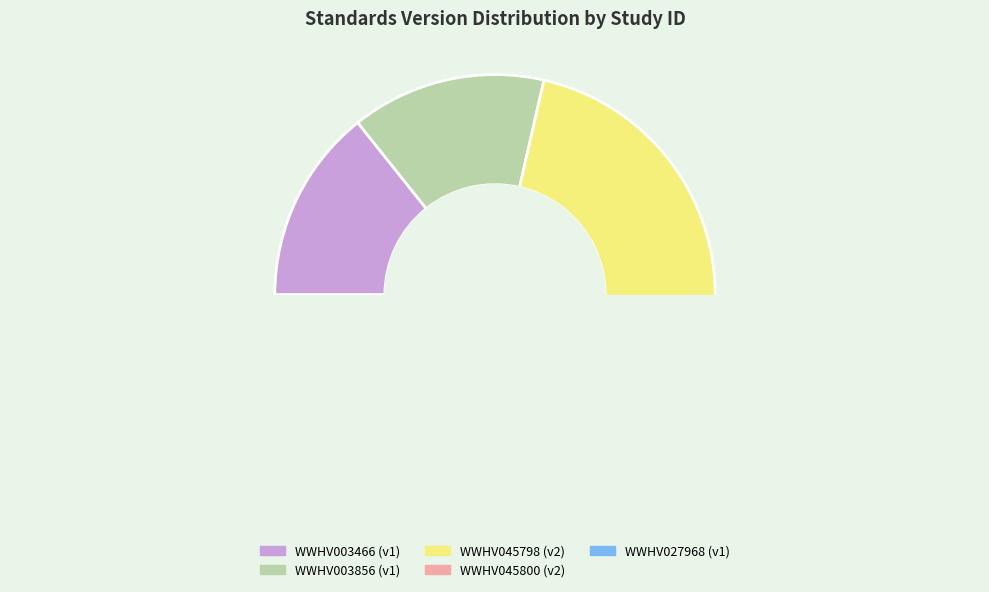

How many segments does this pie chart have?

5